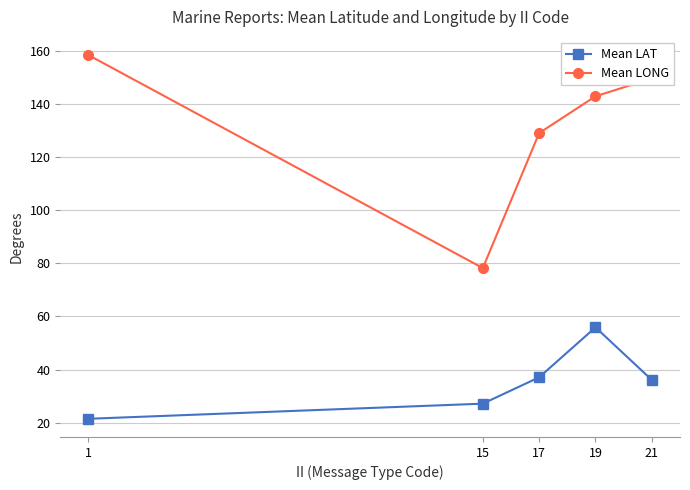

What is the average value of the Mean LAT series?

35.6